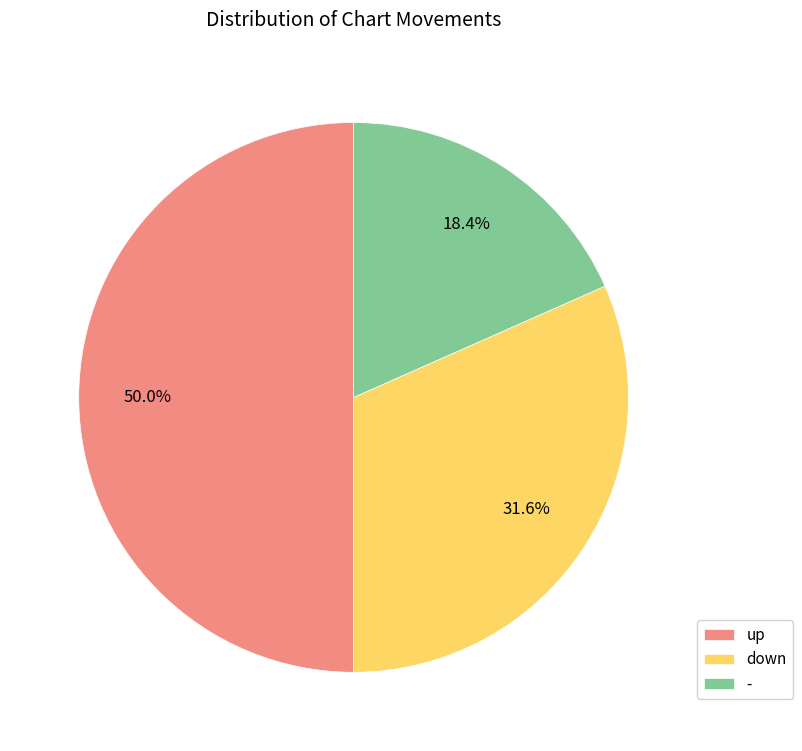

Combined, what portion of the pie is up and down?

81.6%